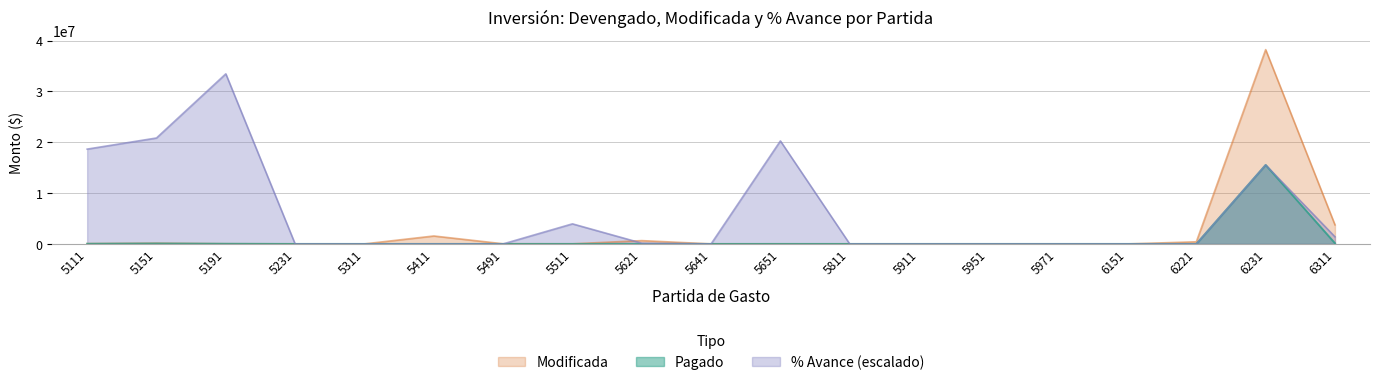

Does the chart have visible grid lines?

Yes